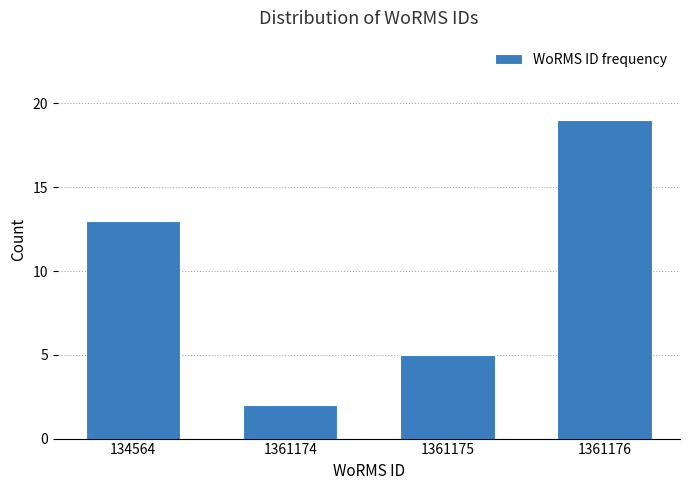

Reading left to right, extract all data points from this chart.

13	2	5	19